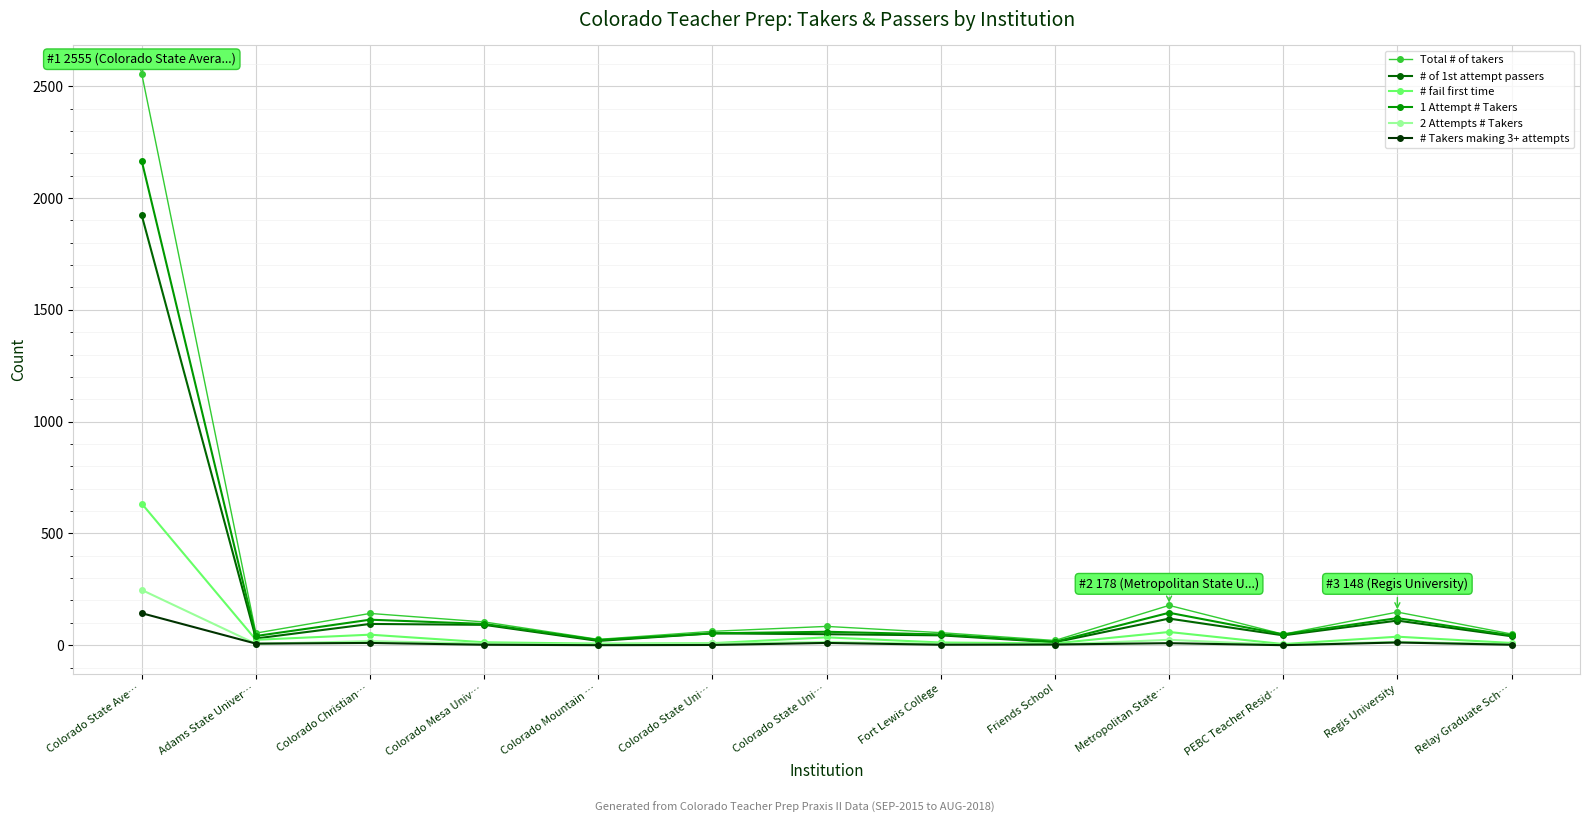

True or false: 2 Attempts # Takers has more than 2 interior local peaks.

True